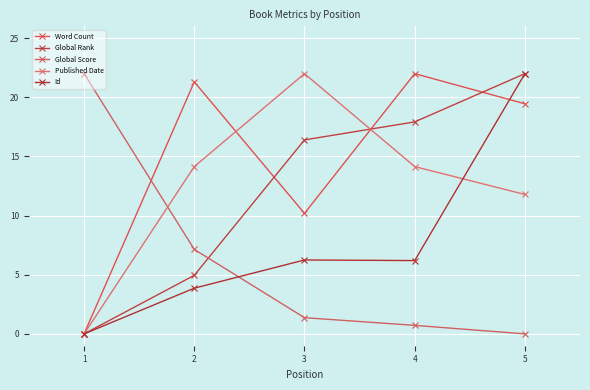

Rank the series by their maximum value, from highest to lowest.

Word Count, Global Rank, Global Score, Published Date, Id